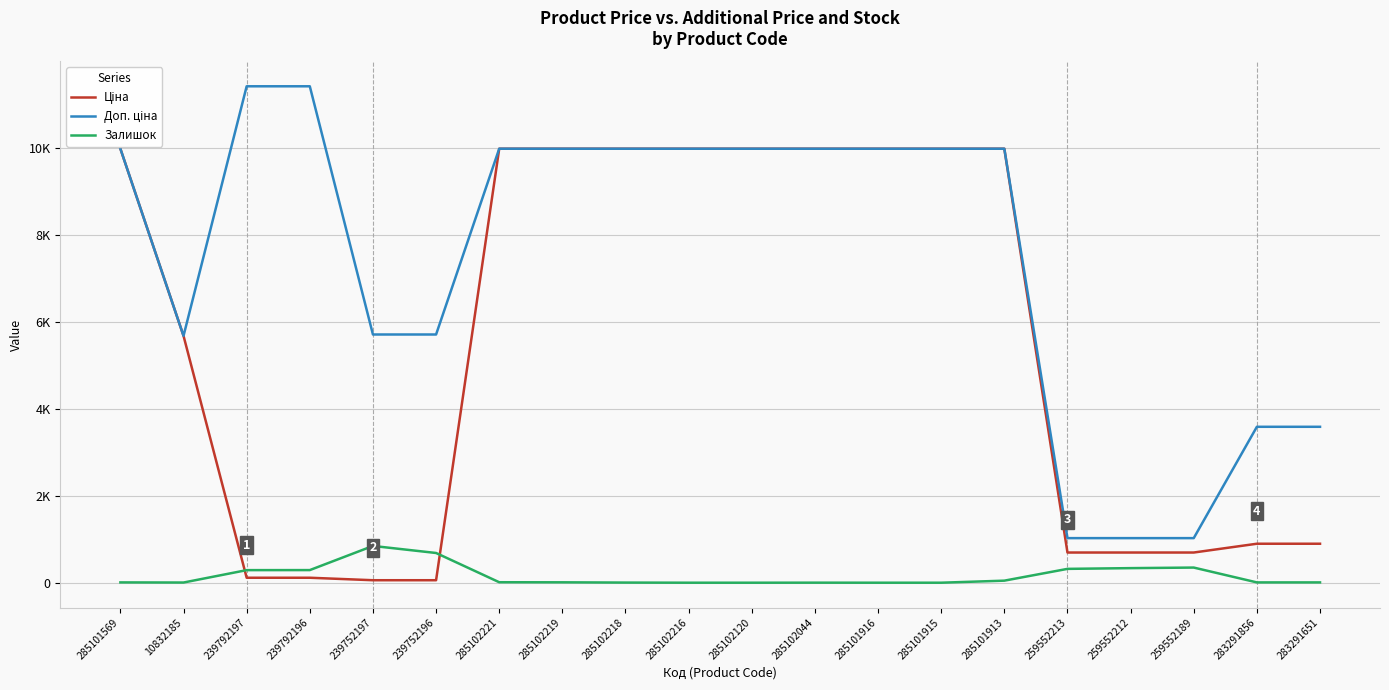

Is this an area chart (filled region under the line)?

No